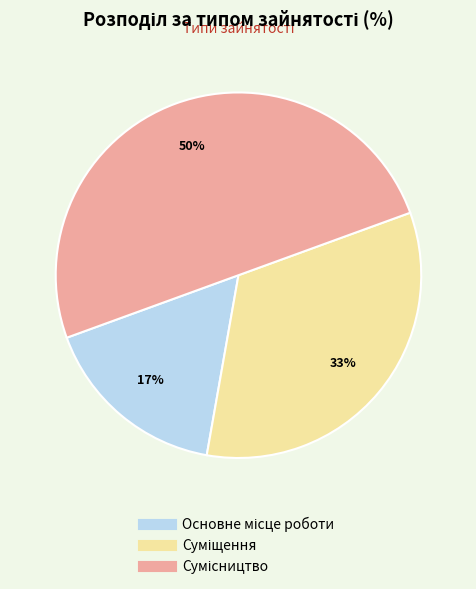

To the nearest percent, what is the average slice percentage?

33%